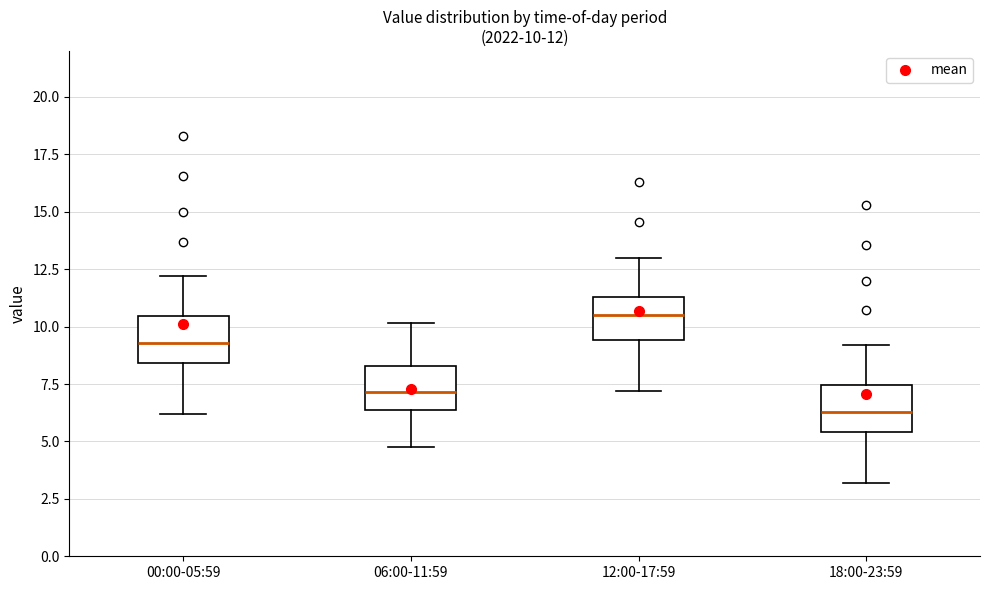

Which box's median line is the lowest?

18:00-23:59